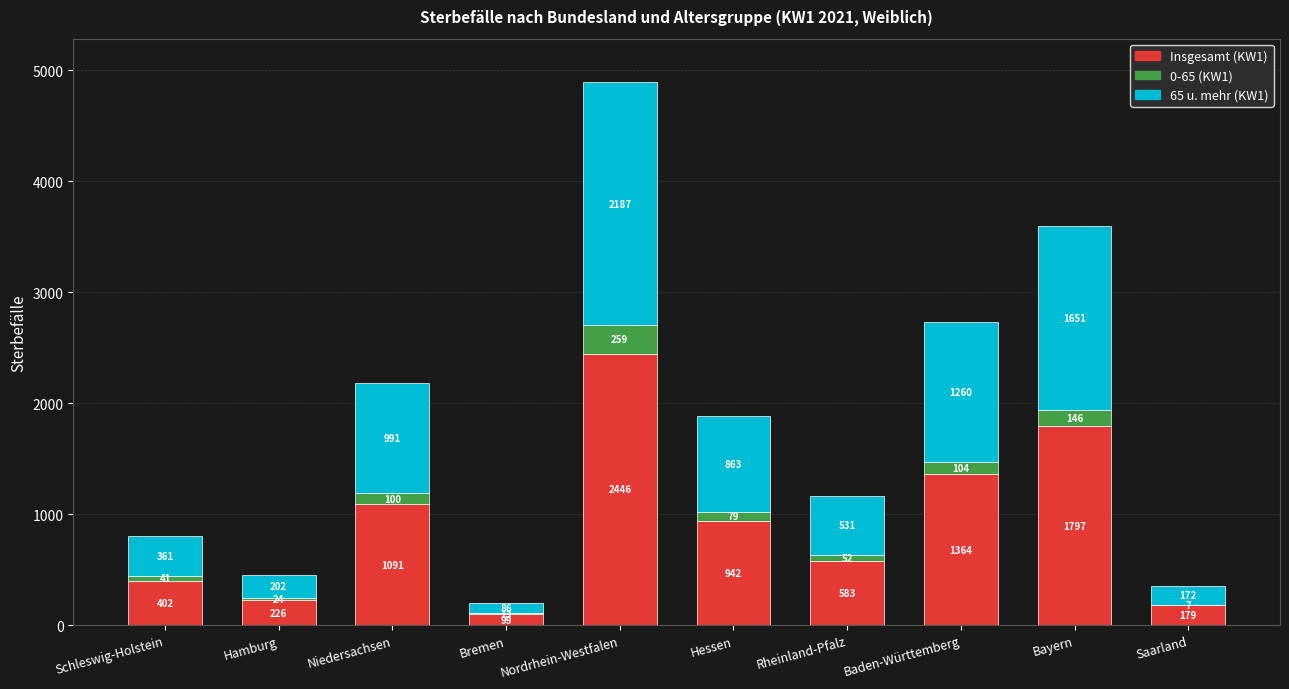

Is it true that Insgesamt (KW1) equals 1797 at Bayern?

True